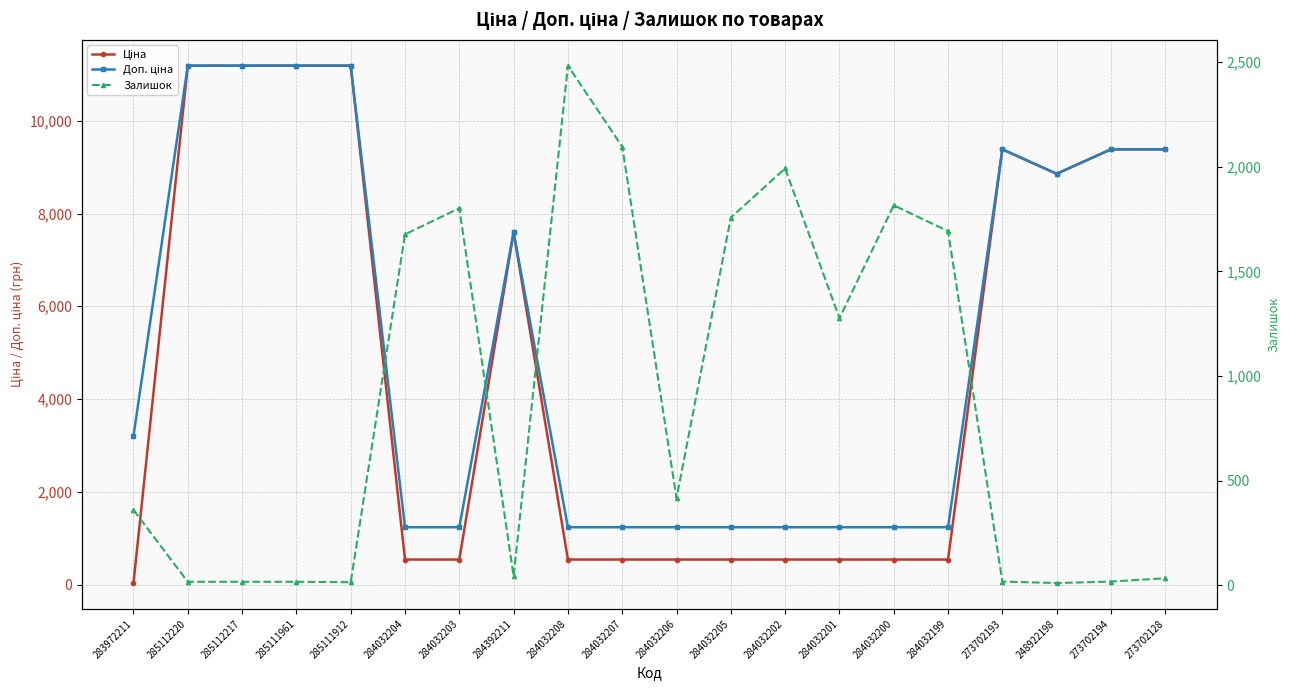

Where do Ціна and Залишок first cross each other?

283972211 and 285112220